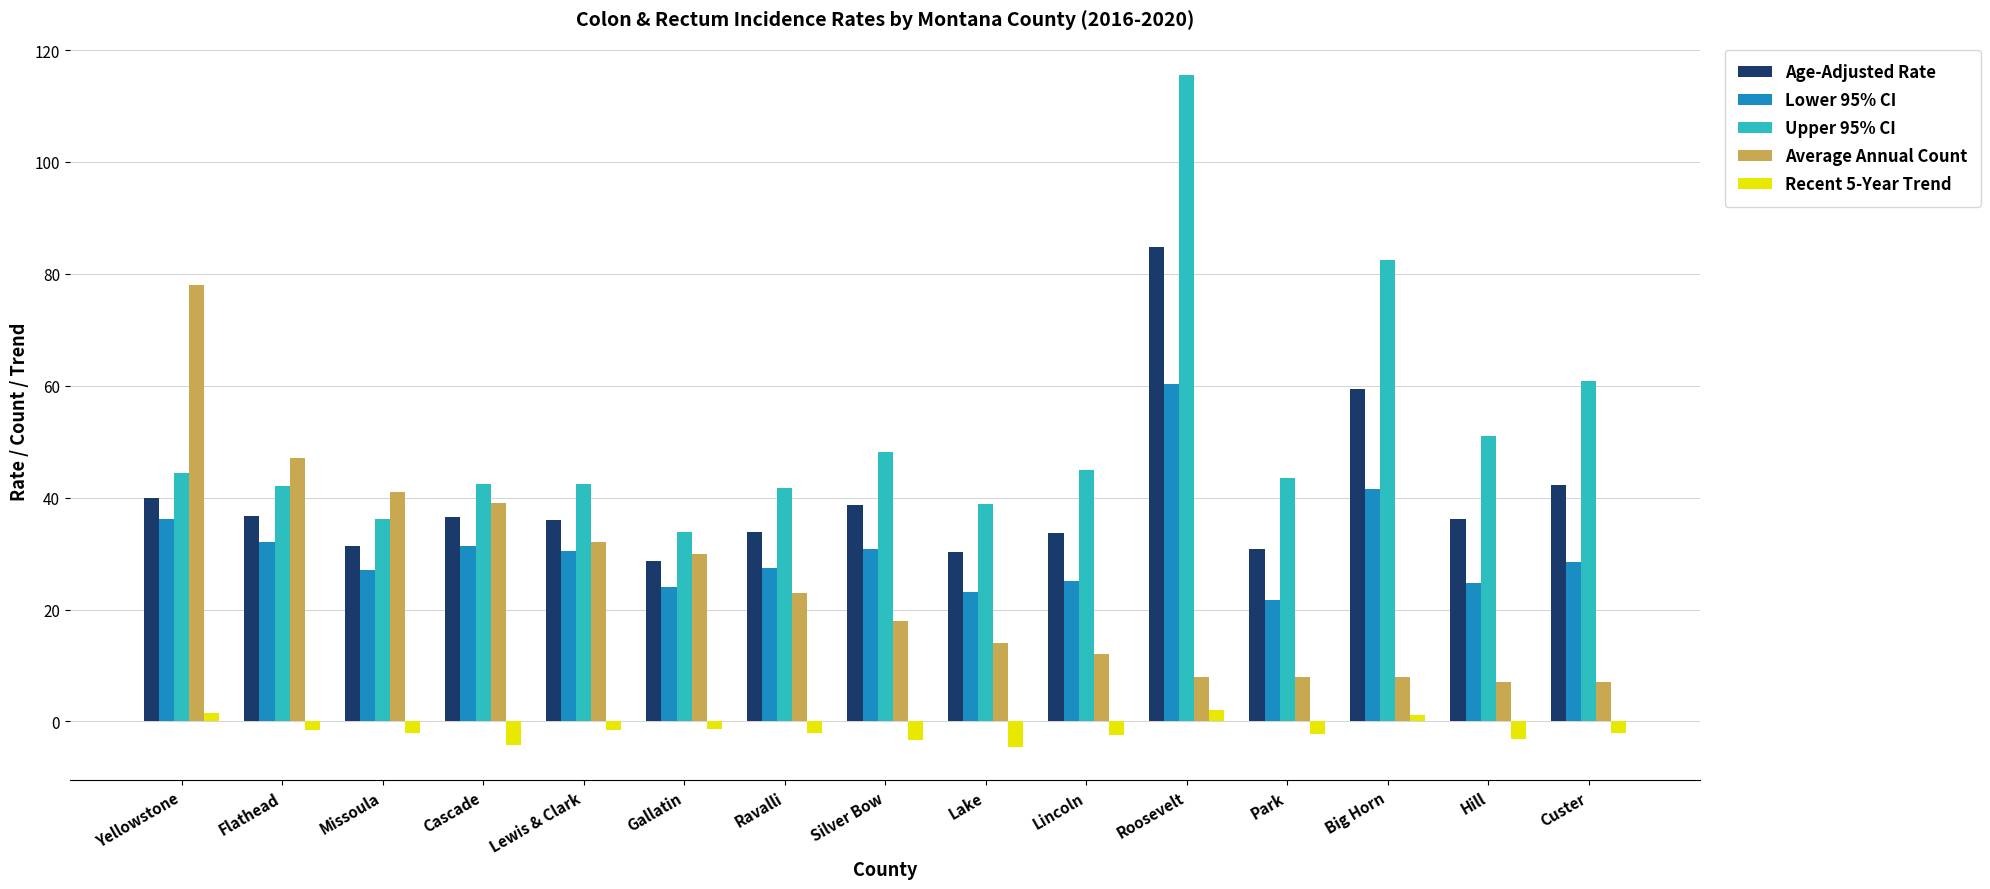

How many categories are shown in the chart?

15